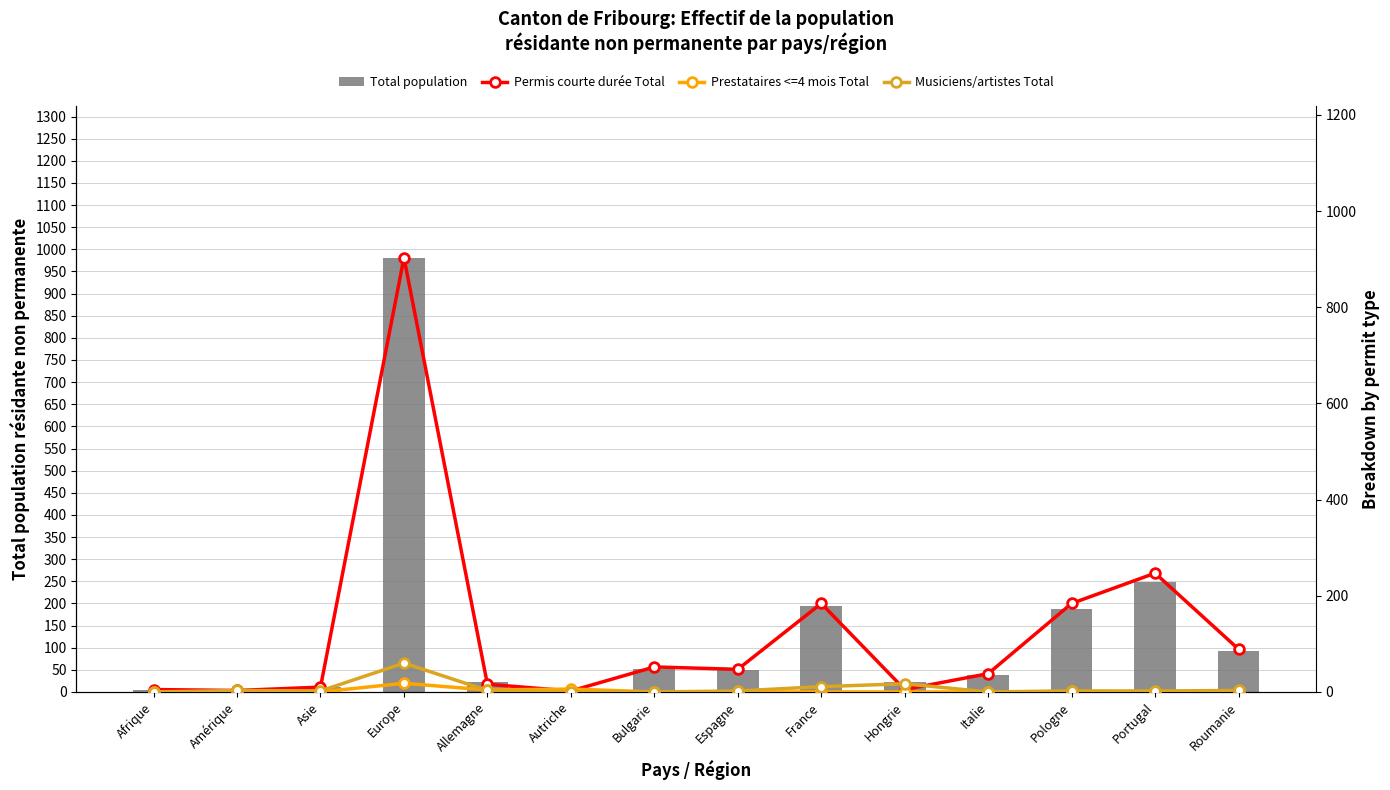

The value of Permis courte durée Total at Autriche is 1. True or false?

False